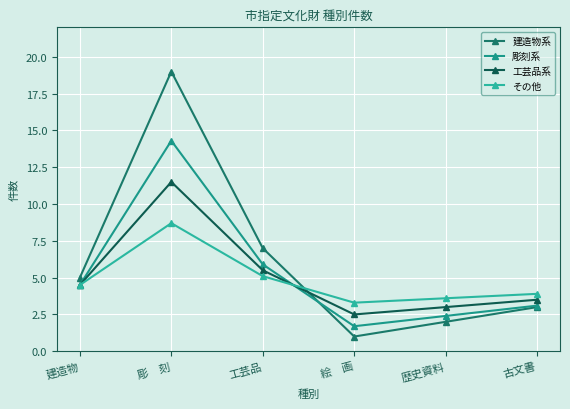

How many data points does each series have?

6